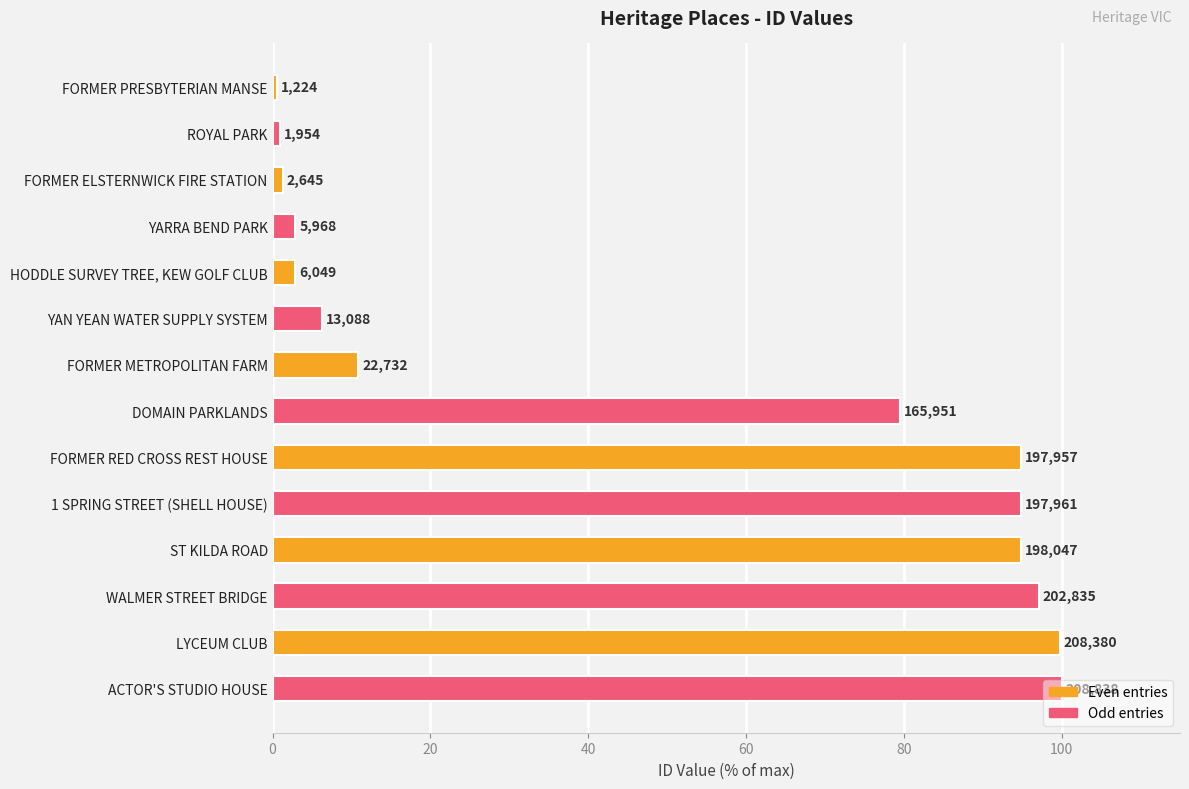

How many bars are there in total?

14